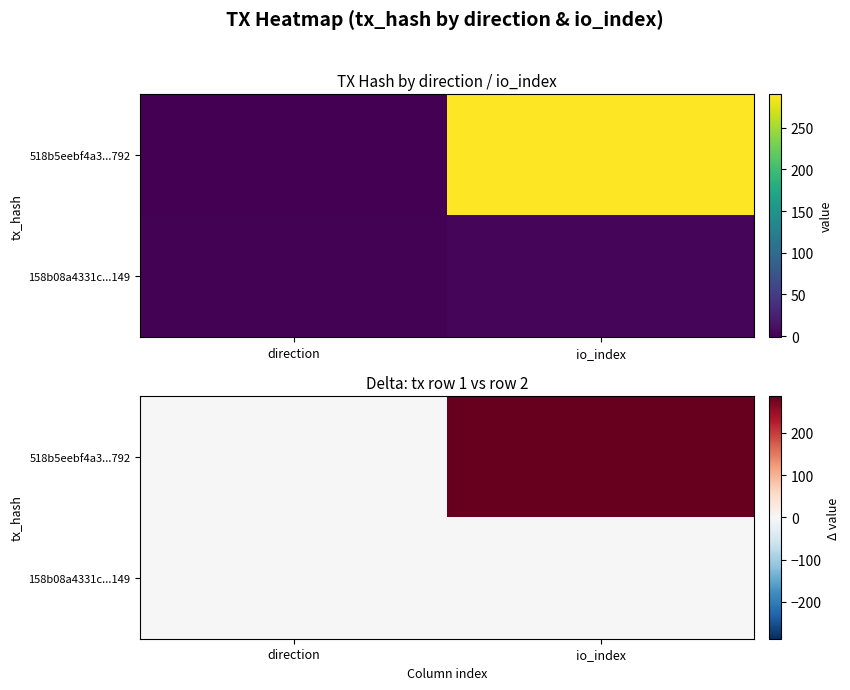

How many values in 518b5eebf4a3...792 are above zero?

1